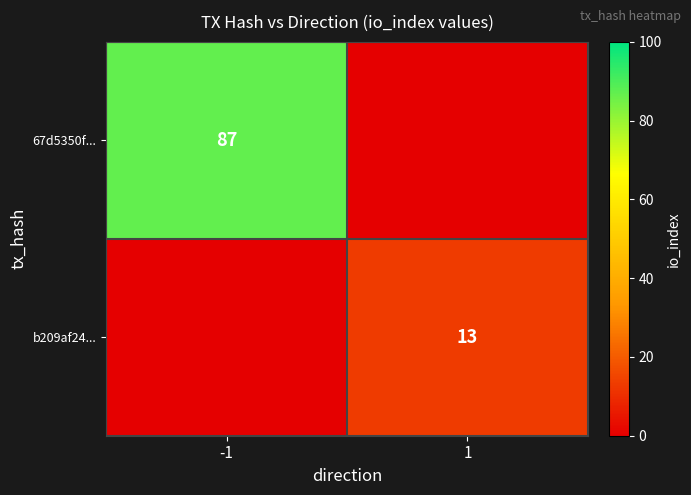

Is it true that b209af24... equals 5 at 1?

False